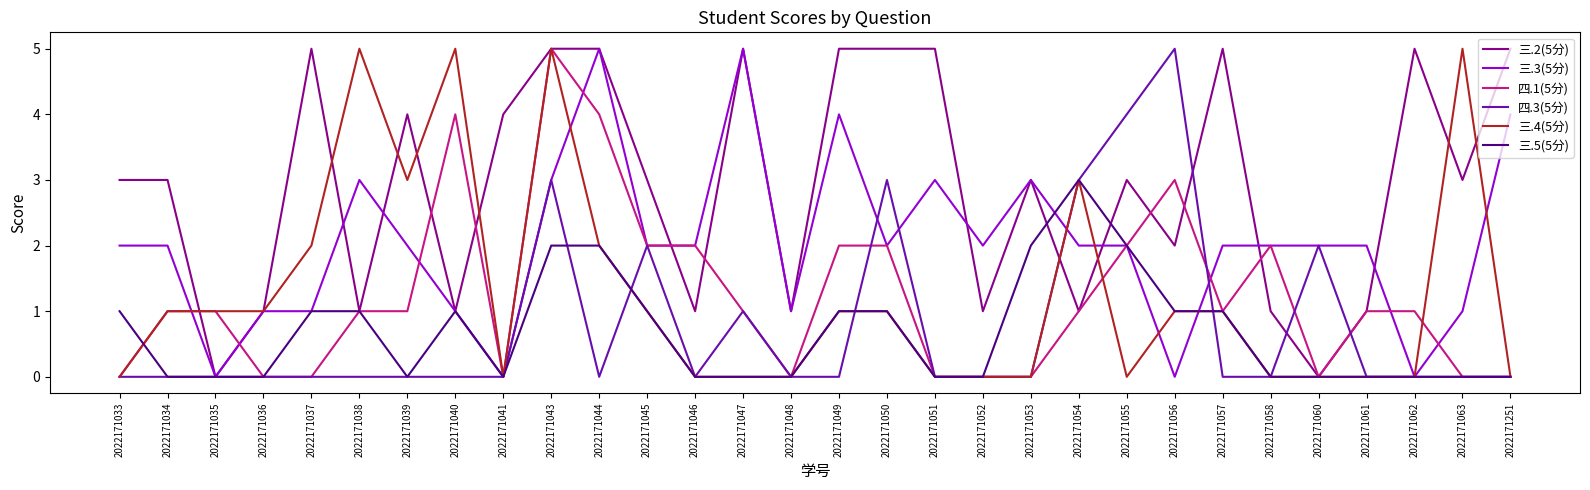

The value of 三.3(5分) at 2022171060 is 3. True or false?

False